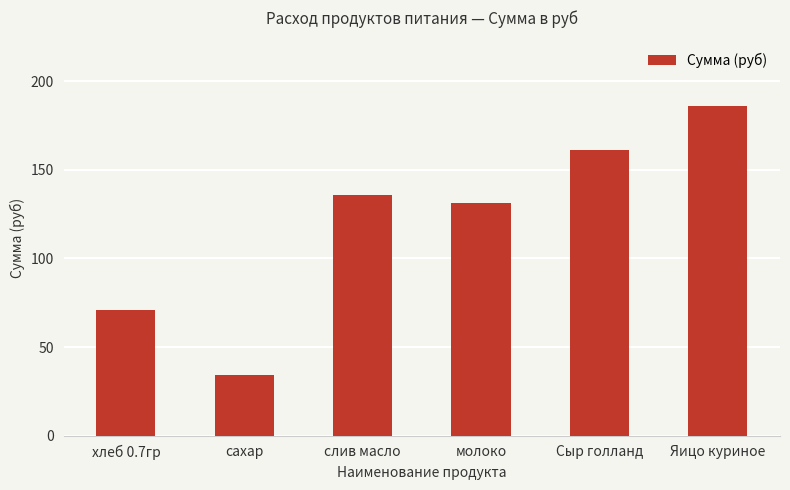

What is the sum of all values?

719.3